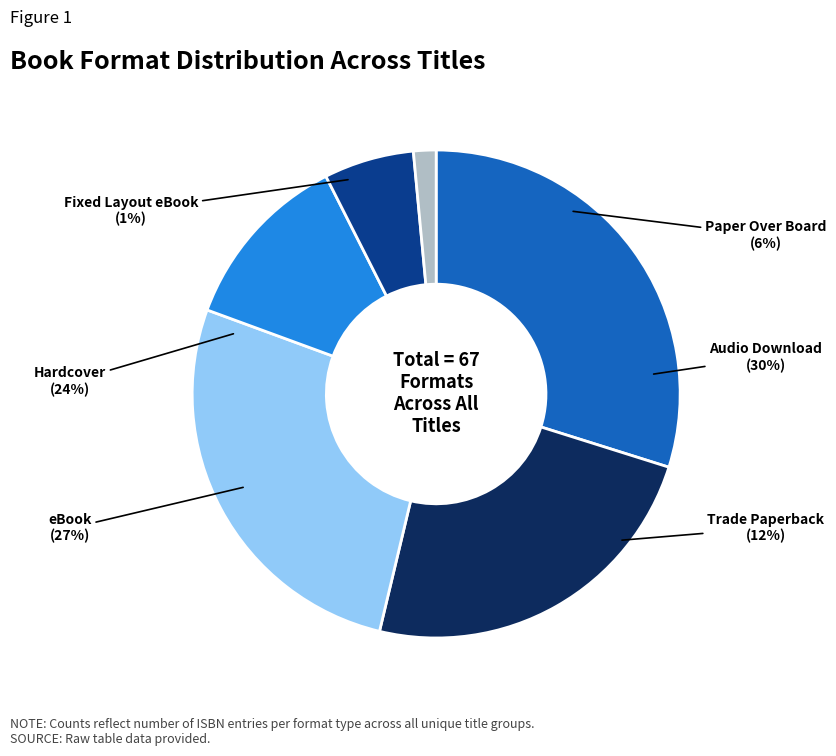

Does any single category account for the majority?

No